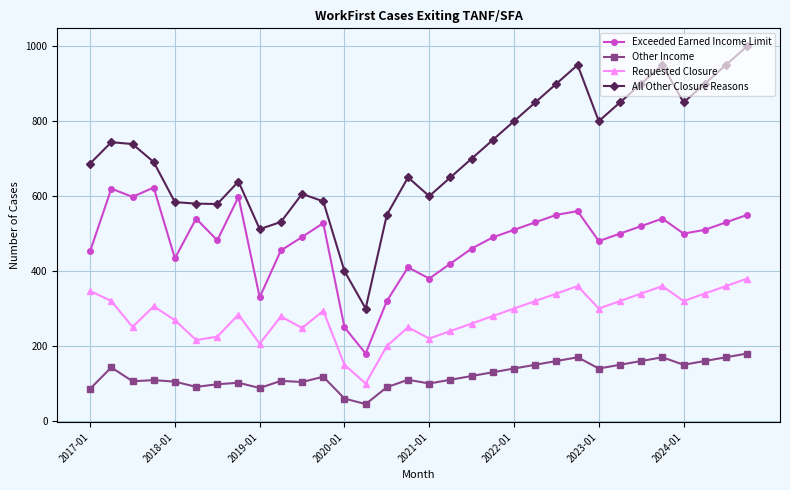

True or false: Exceeded Earned Income Limit has more than 1 points higher than both neighbors.

True